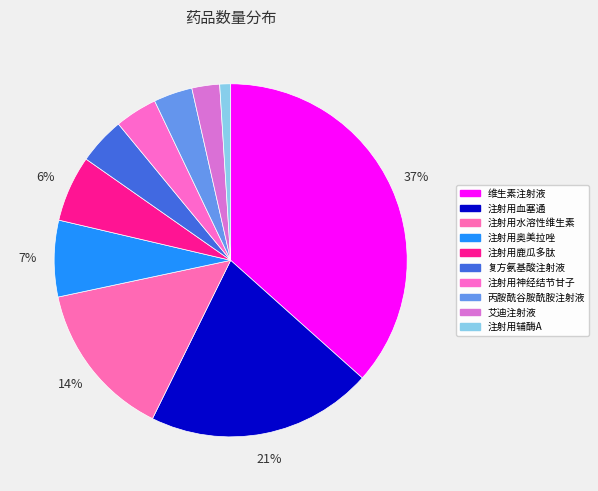

To the nearest percent, what is the average slice percentage?

10%